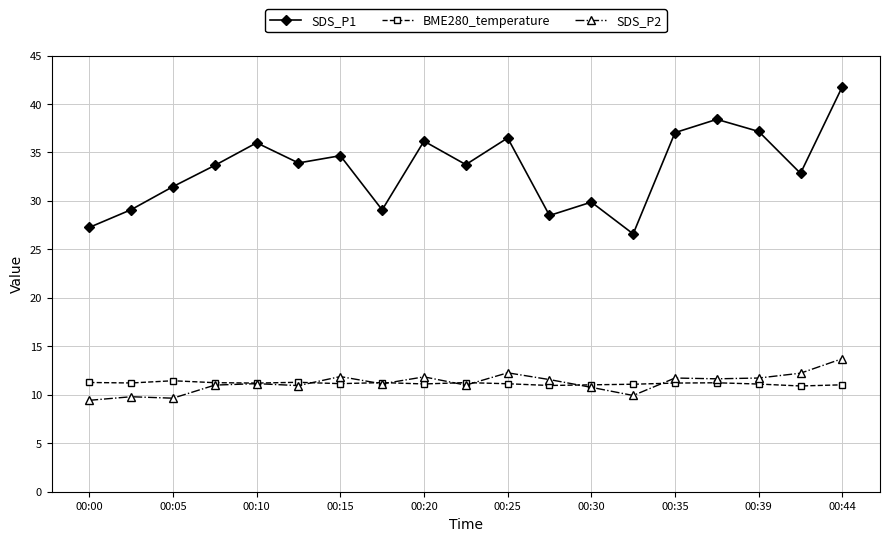

What is the difference between the maximum and minimum values in the SDS_P2 series?

4.3